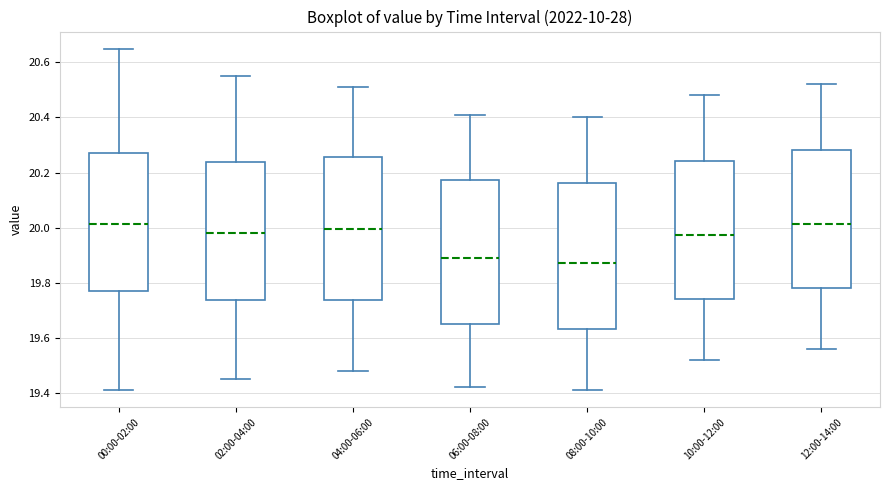

Reading left to right, transcribe this box plot: for each box, give where its median line is, the range the box spans, and where its two whiskers end, as read against the y-axis. The values are not printed on the chart, so give them approximately, as read against the axis.

00:00-02:00: median 20.02, box 19.78 to 20.28, whiskers 19.42 to 20.66
02:00-04:00: median 19.98, box 19.74 to 20.24, whiskers 19.46 to 20.56
04:00-06:00: median 20.00, box 19.74 to 20.26, whiskers 19.48 to 20.52
06:00-08:00: median 19.90, box 19.66 to 20.18, whiskers 19.42 to 20.42
08:00-10:00: median 19.88, box 19.64 to 20.16, whiskers 19.42 to 20.40
10:00-12:00: median 19.98, box 19.74 to 20.24, whiskers 19.52 to 20.48
12:00-14:00: median 20.02, box 19.78 to 20.28, whiskers 19.56 to 20.52